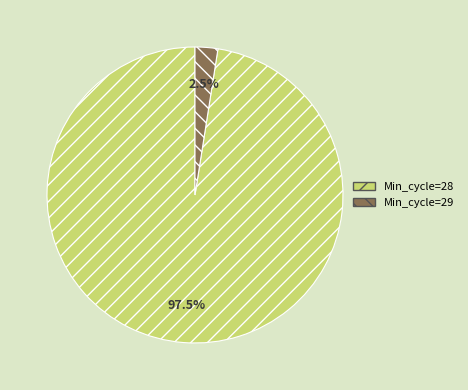

What percentage do Min_cycle=29 and Min_cycle=28 together represent?

100.0%